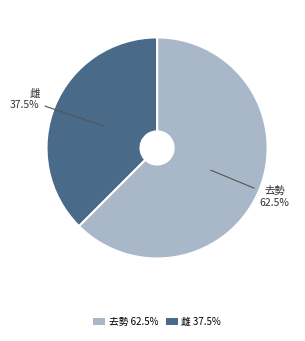

To the nearest percent, what is the combined percentage of 去勢 and 雌?

100%